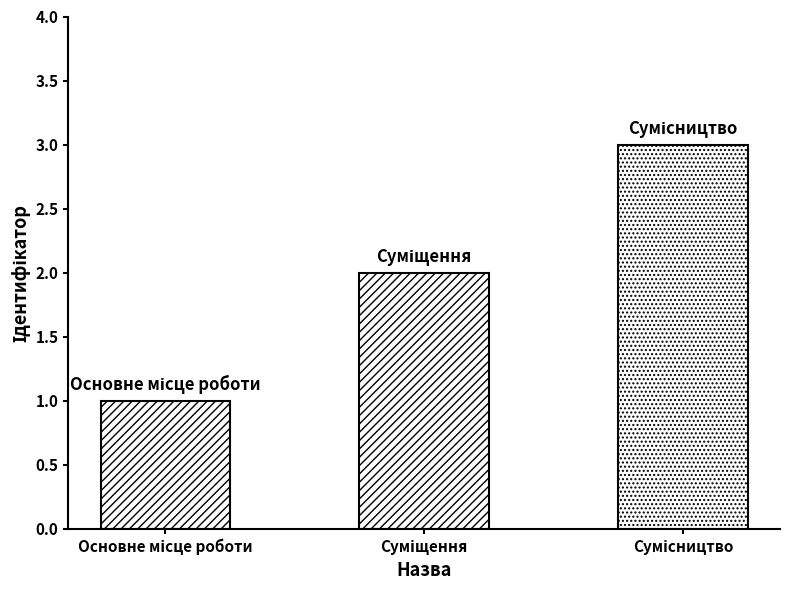

What is the sum of all values?

6